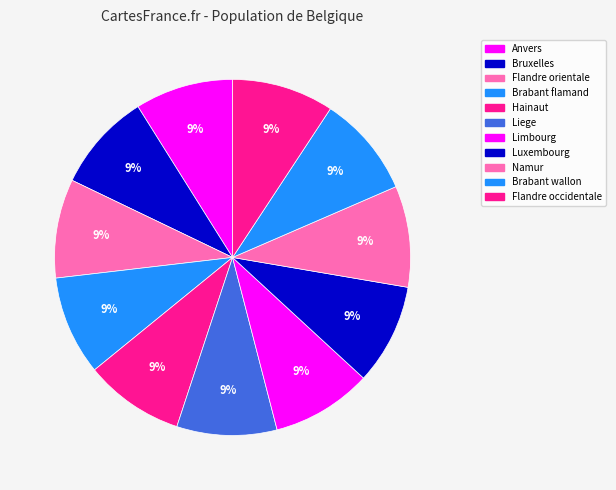

Which category has the smallest portion of the pie?

Anvers